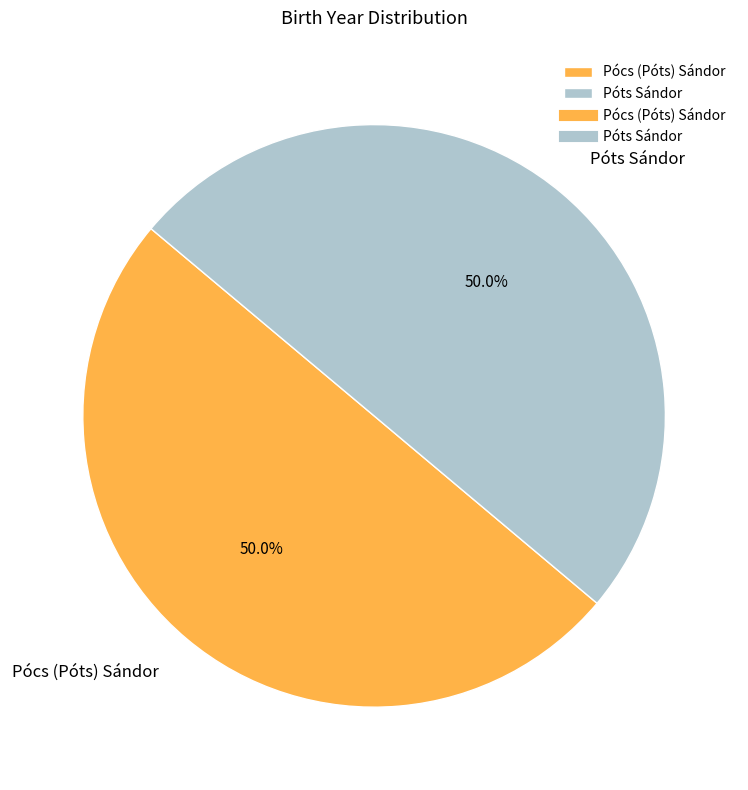

Count the number of slices in the pie.

2